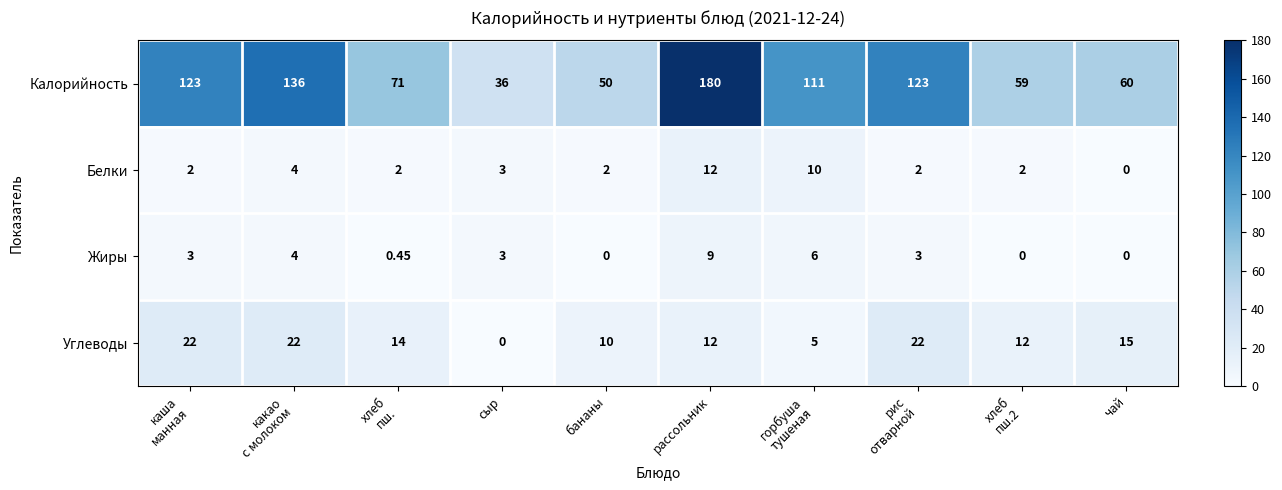

What is the maximum value shown in the chart?

180.0